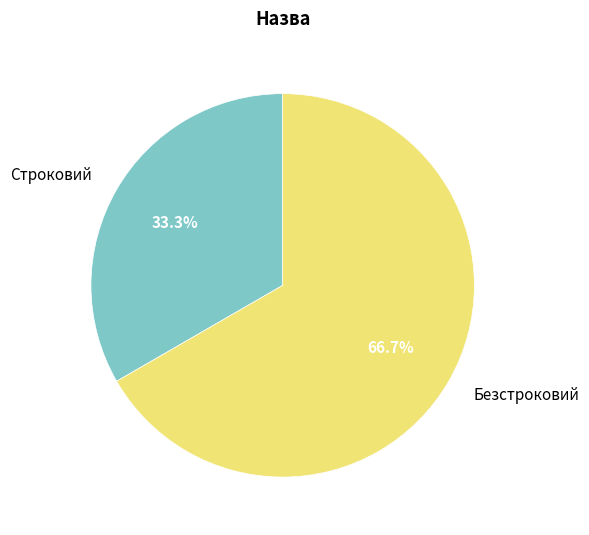

To the nearest percent, what percentage of the pie is Безстроковий?

67%